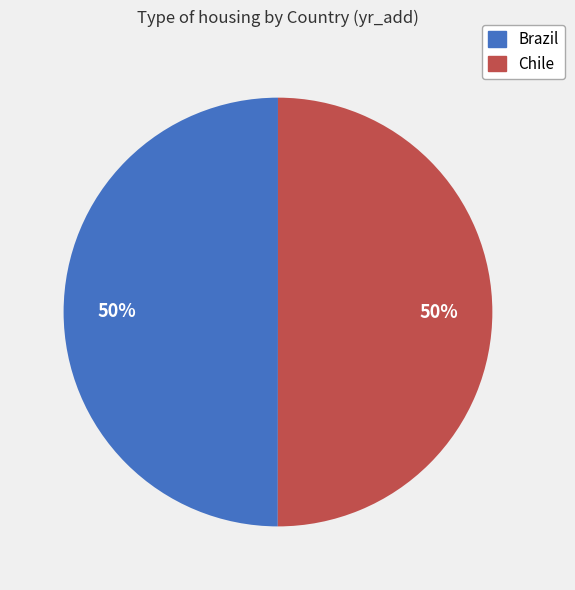

To the nearest percent, what is the combined percentage of Brazil and Chile?

100%